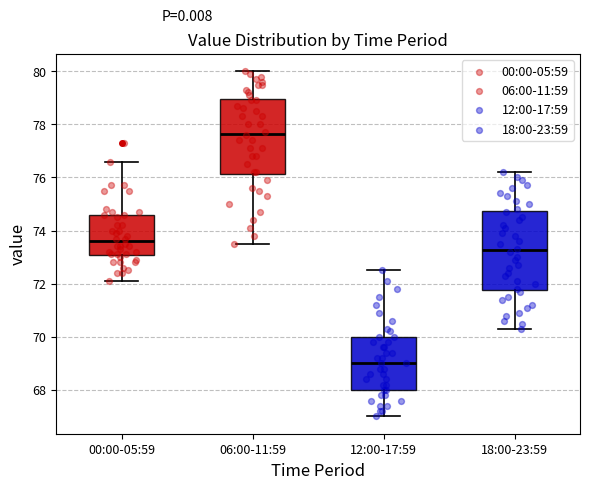

Which box's median line is the highest?

06:00-11:59